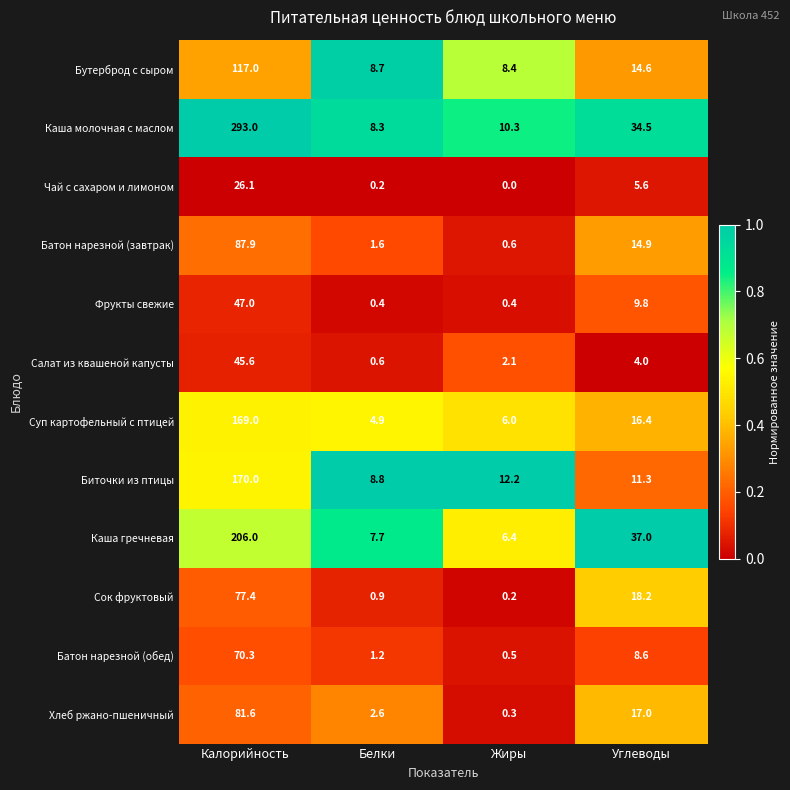

How many data points does each series have?

4